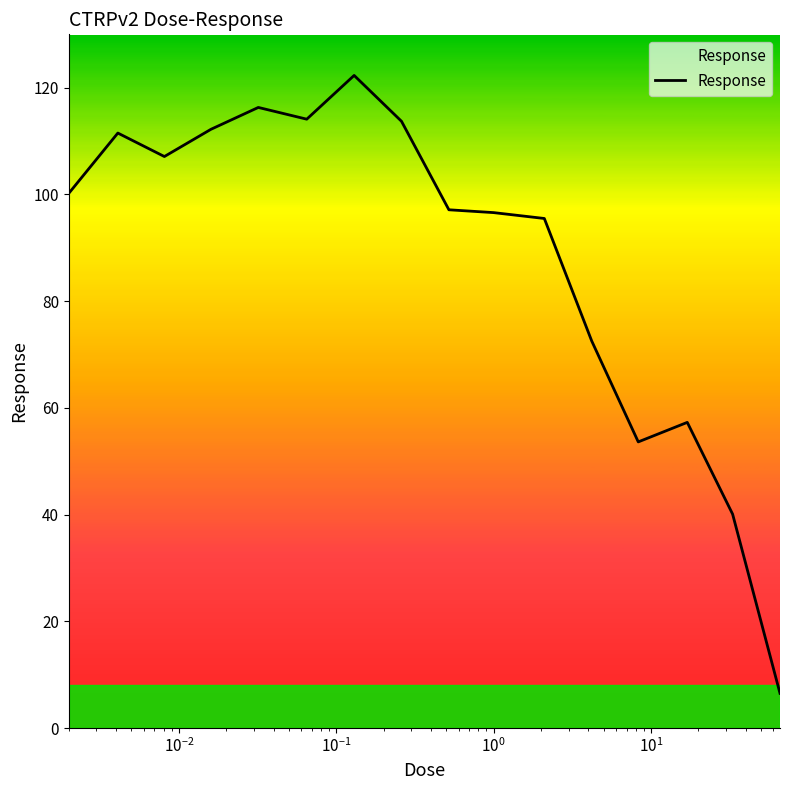

What is the smallest value displayed?

6.5